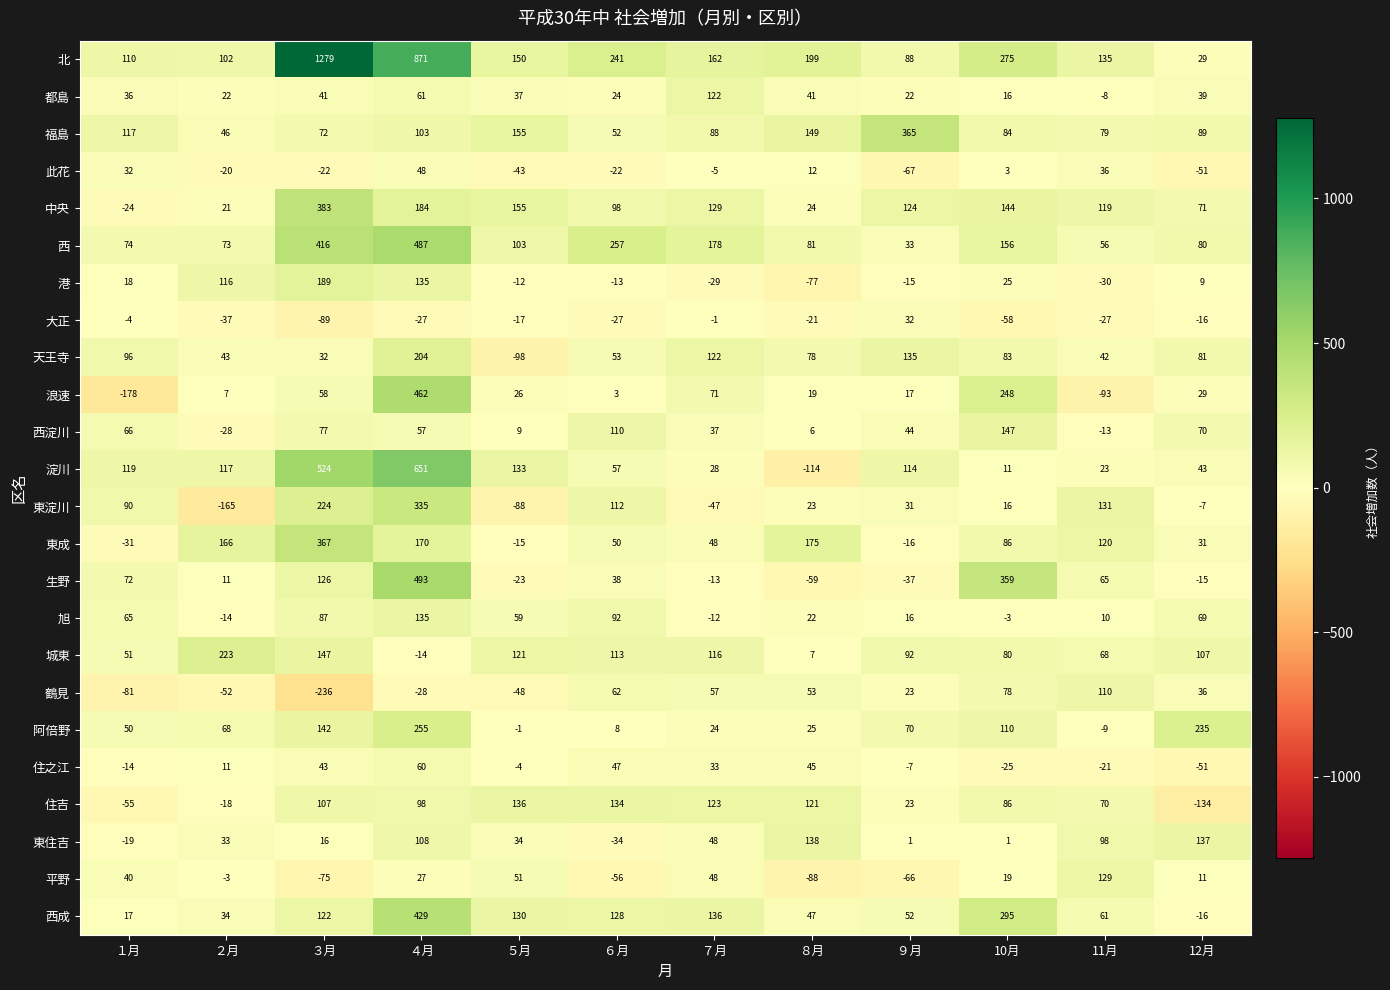

At which label is 平野 closest to 20?

10月